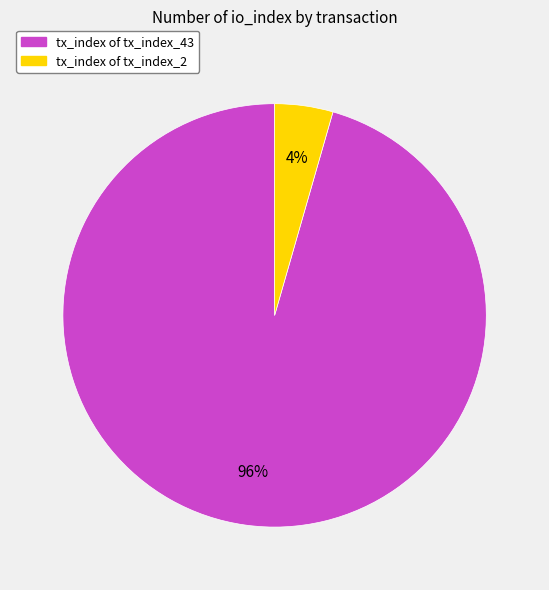

To the nearest percent, what is the average slice percentage?

50%